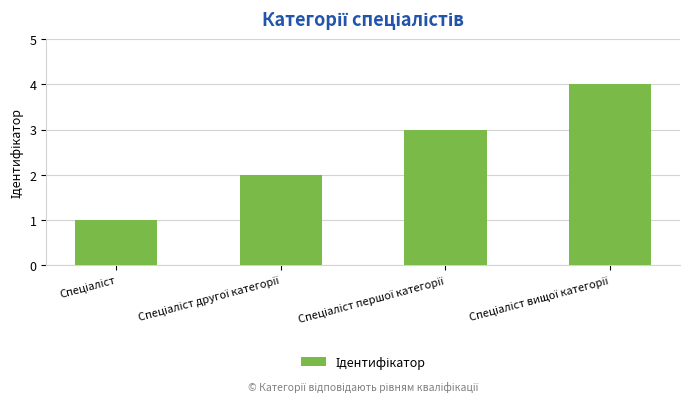

What is the difference between the maximum and second lowest values?

2